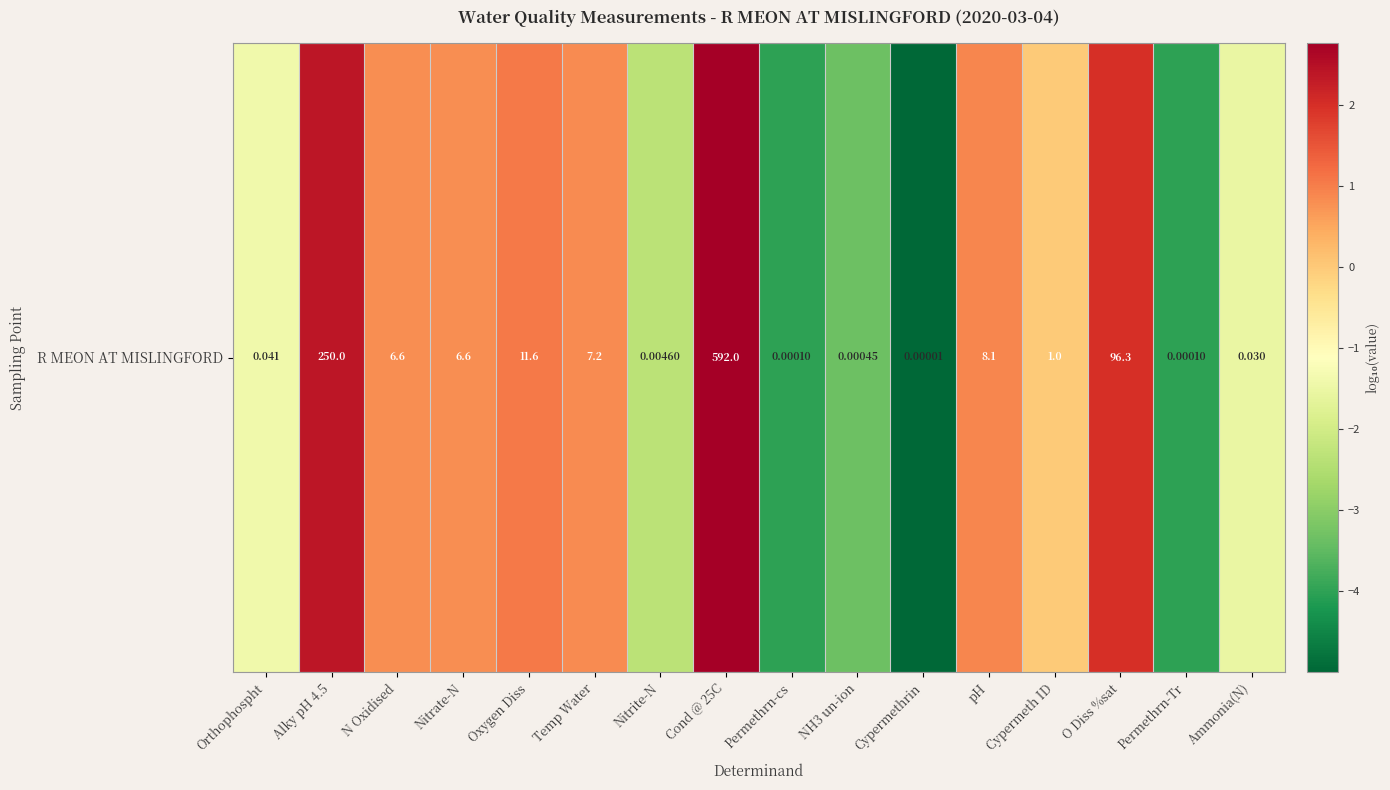

What is the difference between the values at NH3 un-ion and Oxygen Diss?

4.4